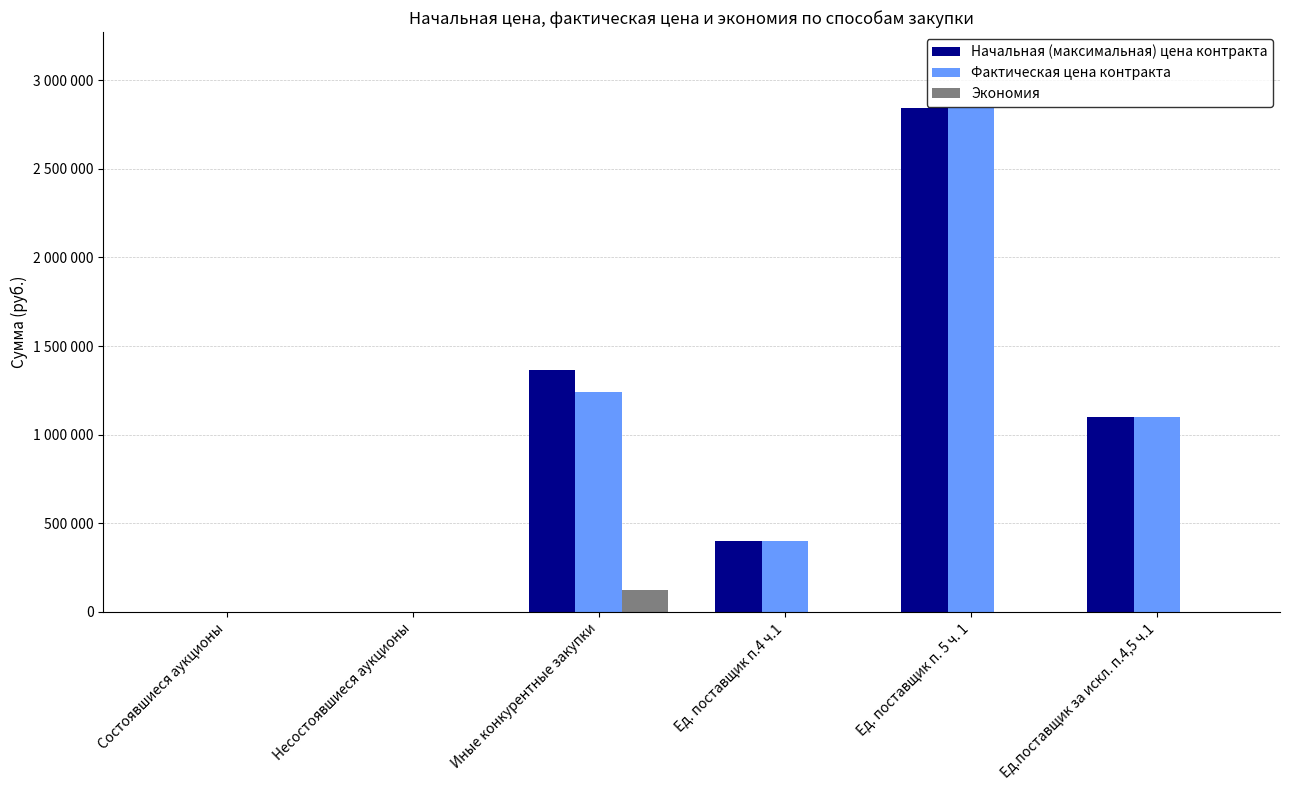

What is the average value of the Фактическая цена контракта series?

930479.3